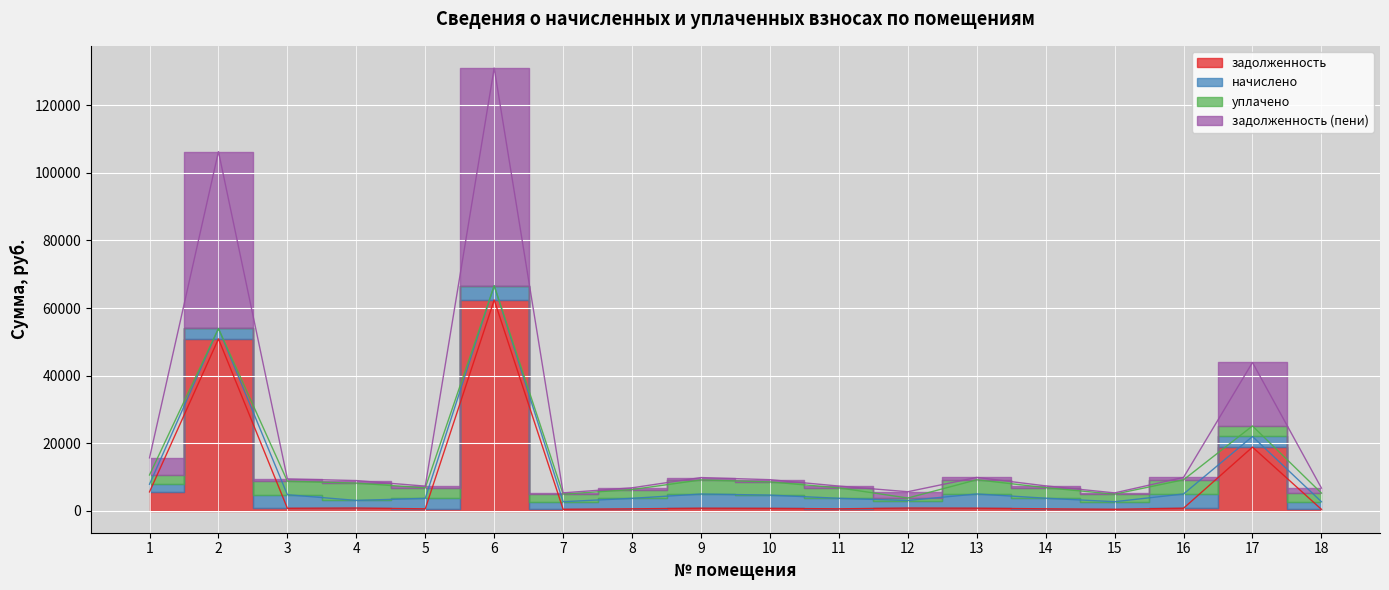

The value of задолженность (пени) at 5 is 11816.5. True or false?

False